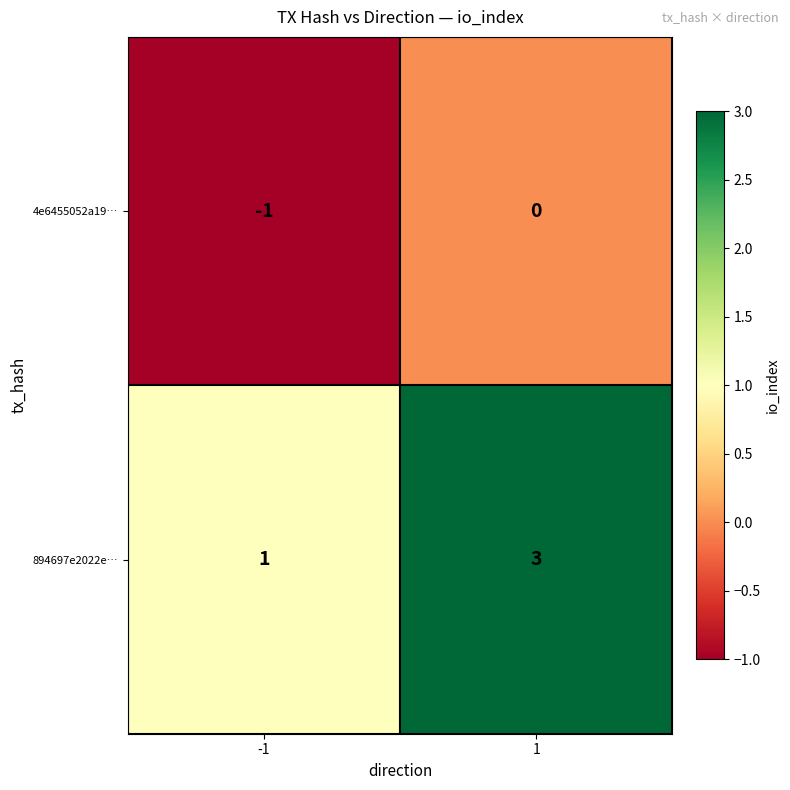

At 1, list the series in order from smallest to largest.

4e6455052a19…, 894697e2022e…